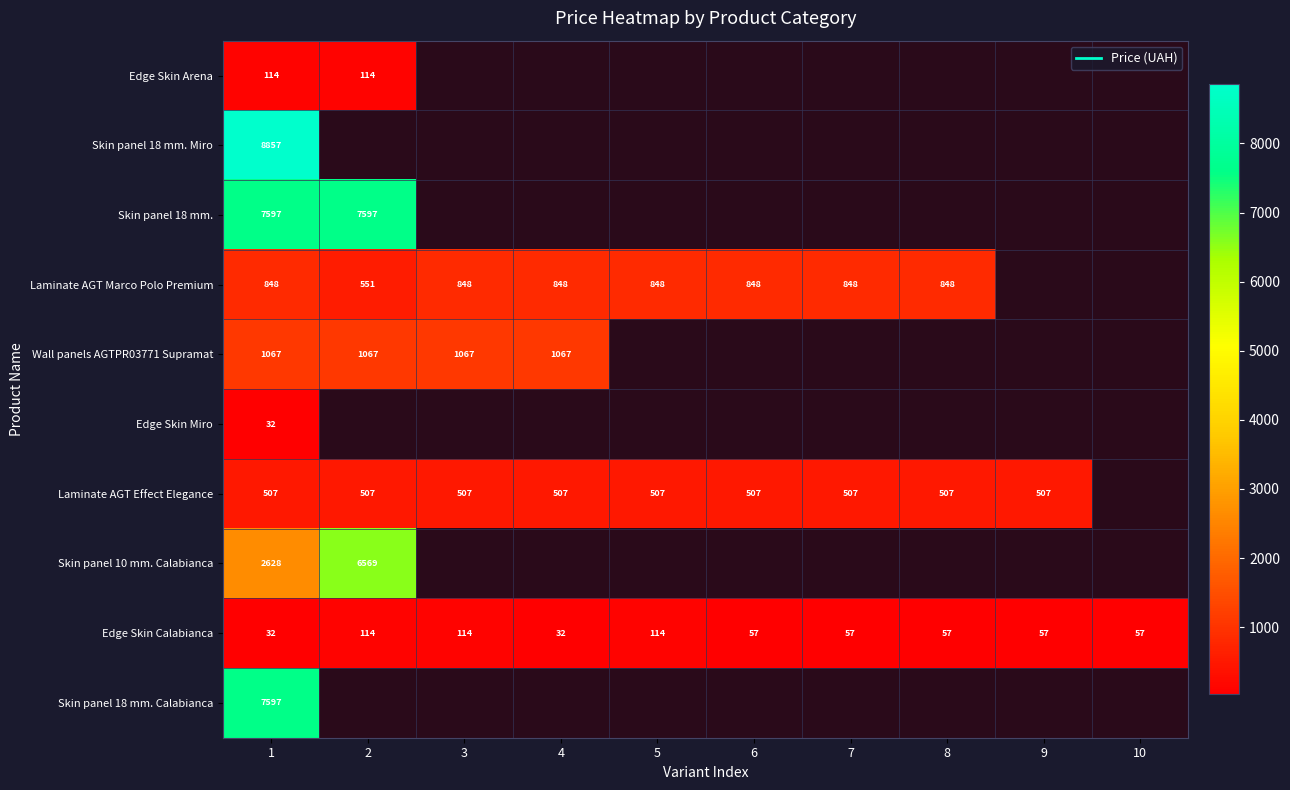

Where is Skin panel 18 mm. Miro nearest to the value 8856?

1